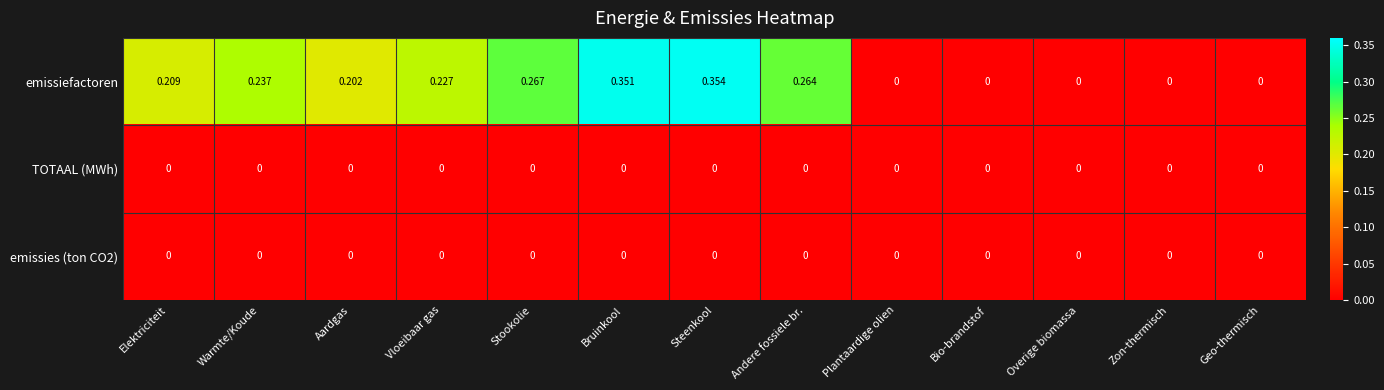

Which series has the widest spread of values?

emissiefactoren